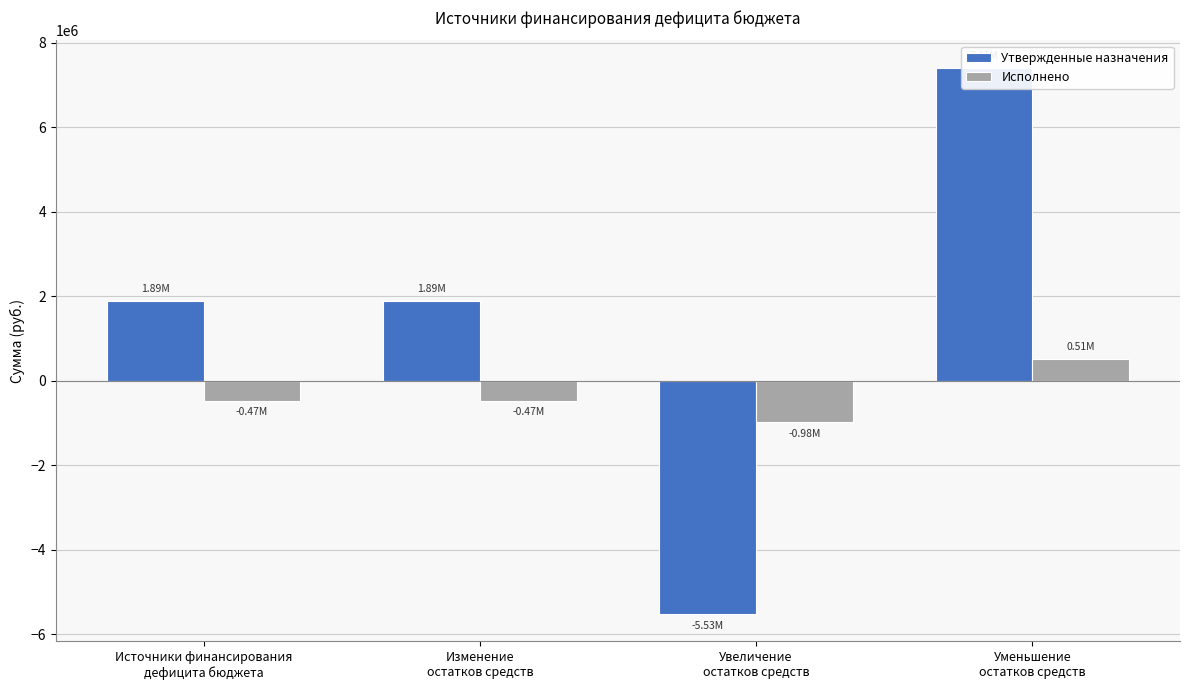

List the series in order of their peak value, lowest first.

Исполнено, Утвержденные назначения